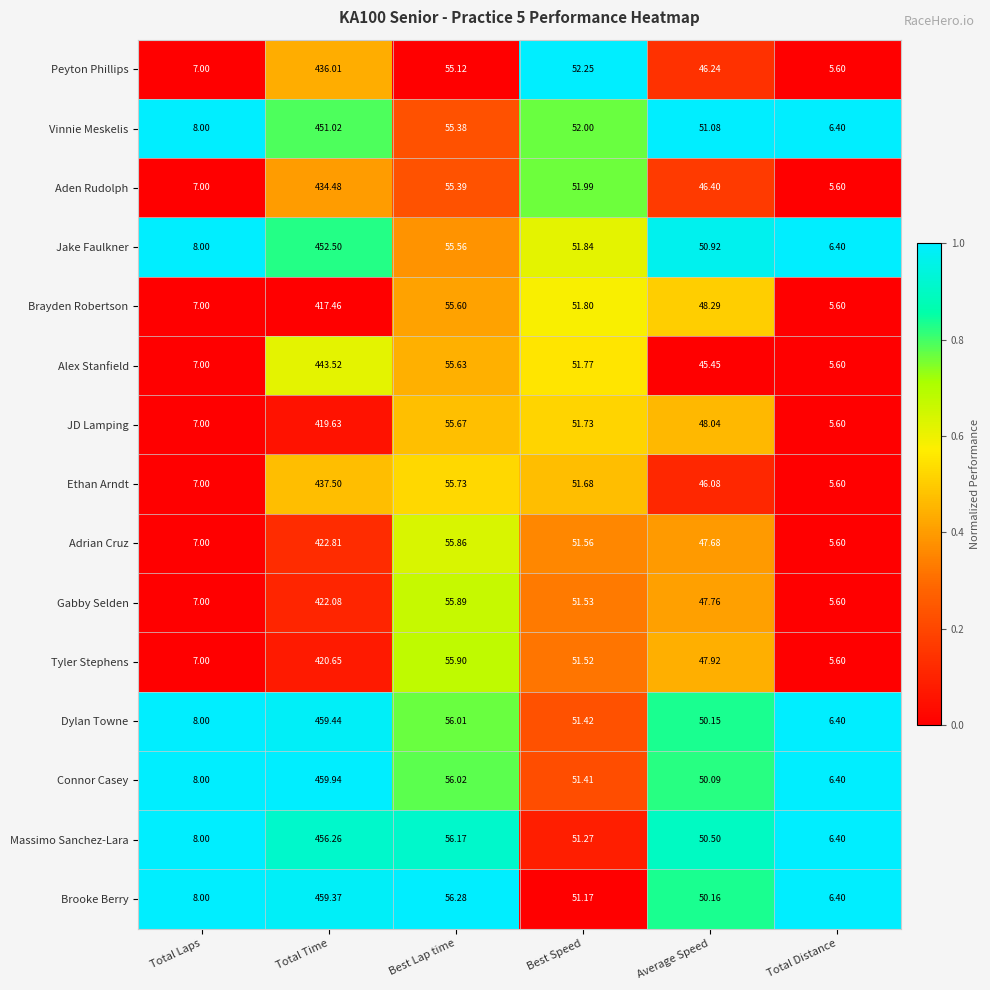

Which series has the widest spread of values?

Connor Casey